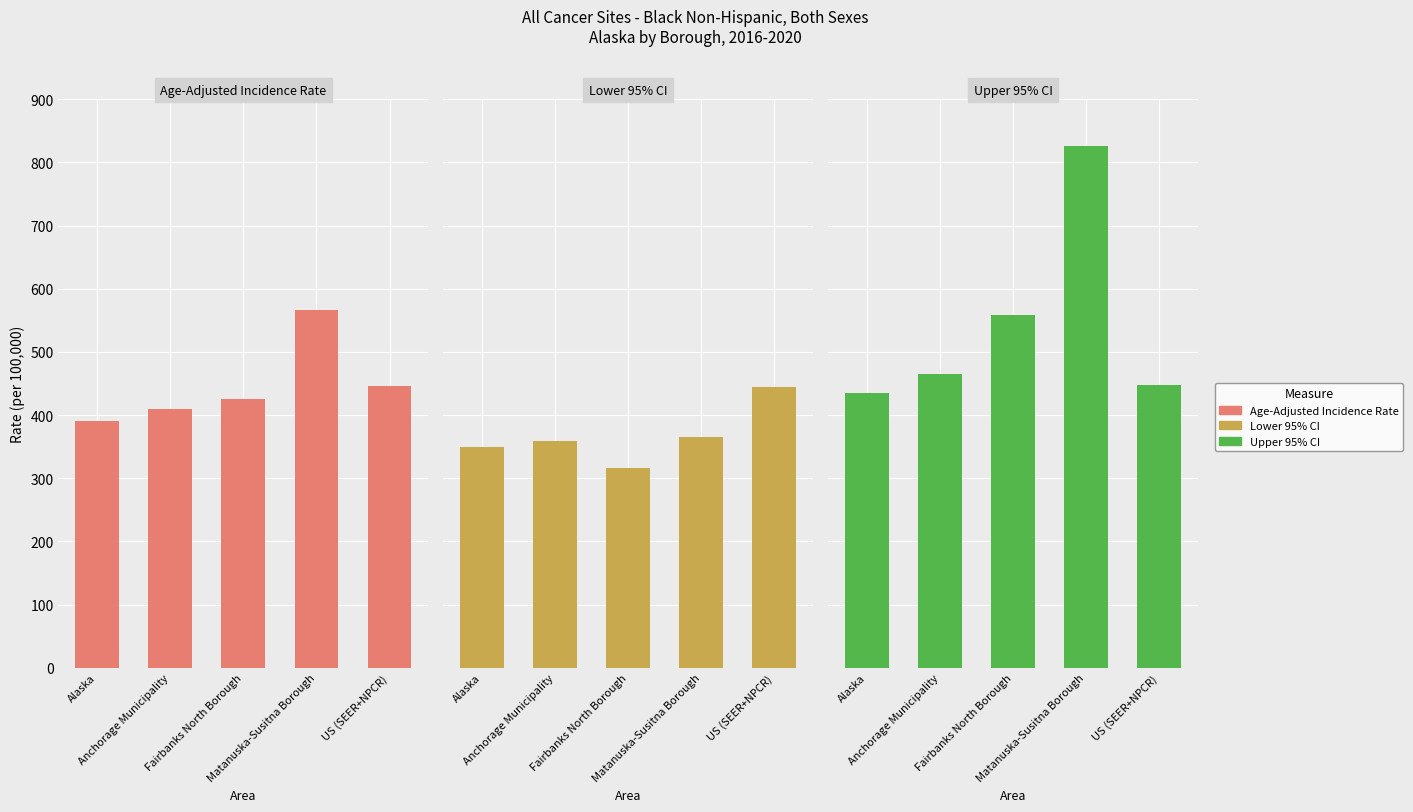

Reading left to right, what are all the values shown in this chart?

Age-Adjusted Incidence Rate: 389.9	410.2	425.5	566.4	445.9
Lower 95% CI: 348.7	359.5	315.4	365.7	444.9
Upper 95% CI: 434.3	465.5	558.8	825.7	446.8